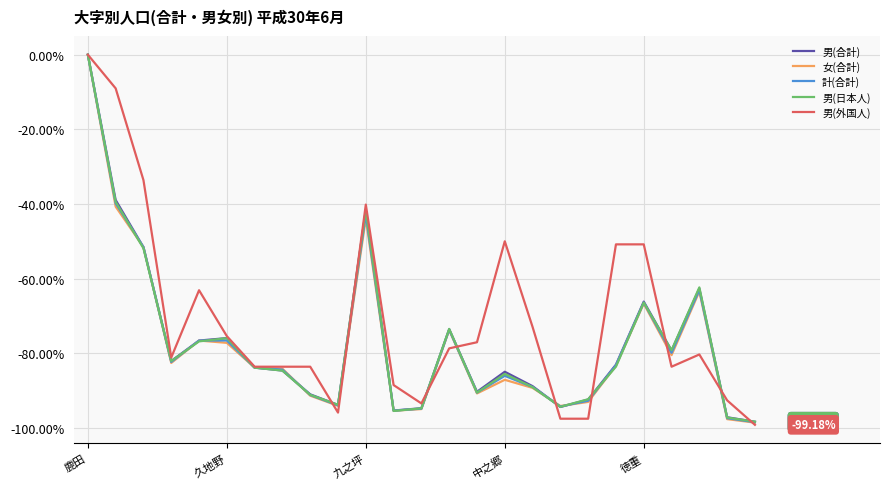

Which series has the largest total across all categories?

男(外国人)